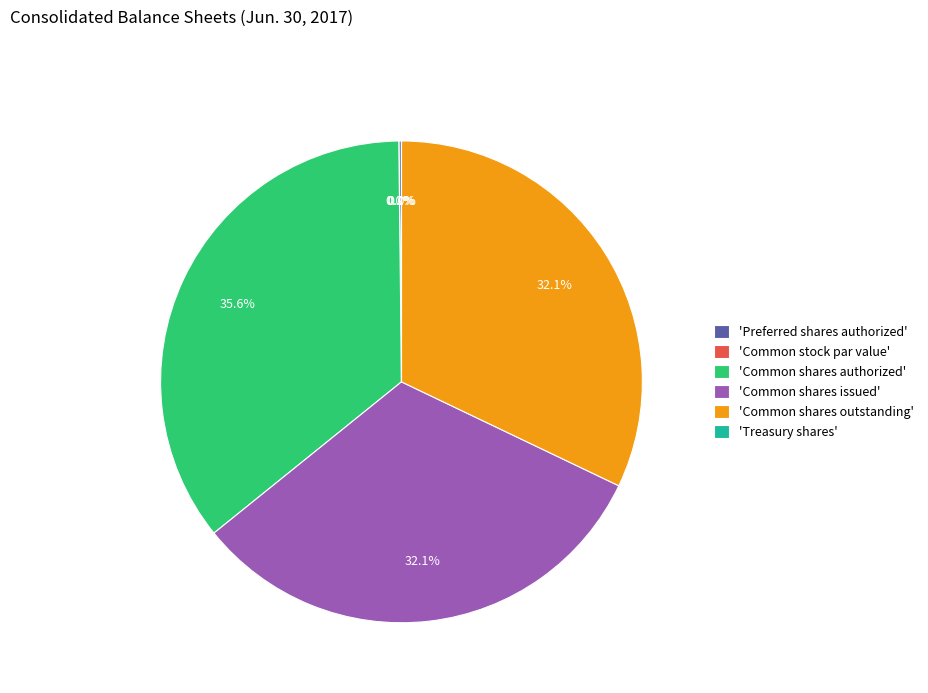

To the nearest percent, what is the average slice percentage?

17%